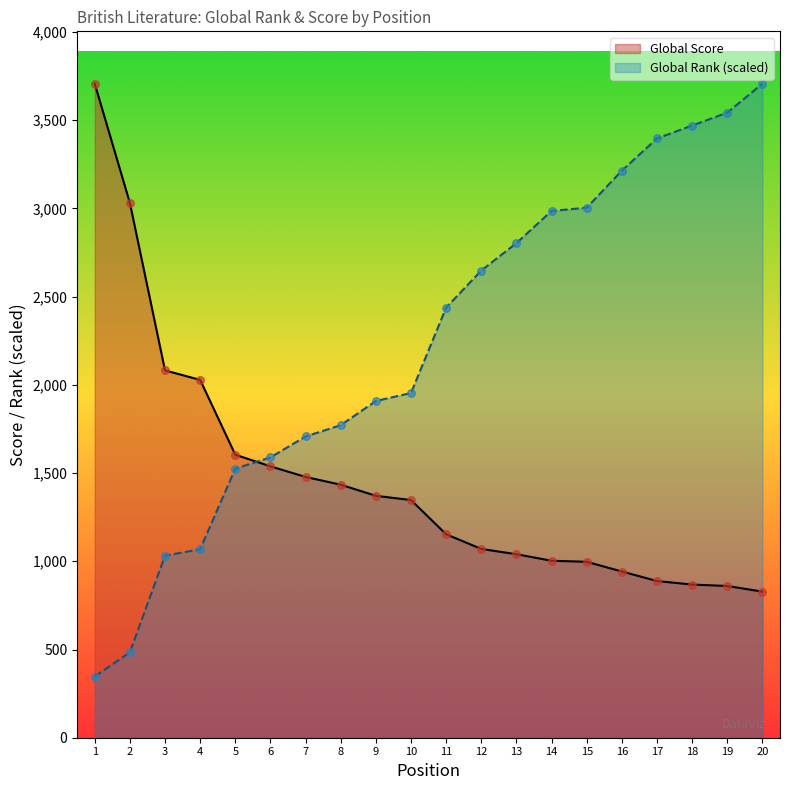

Which series contains the lowest Y value?

Global Rank